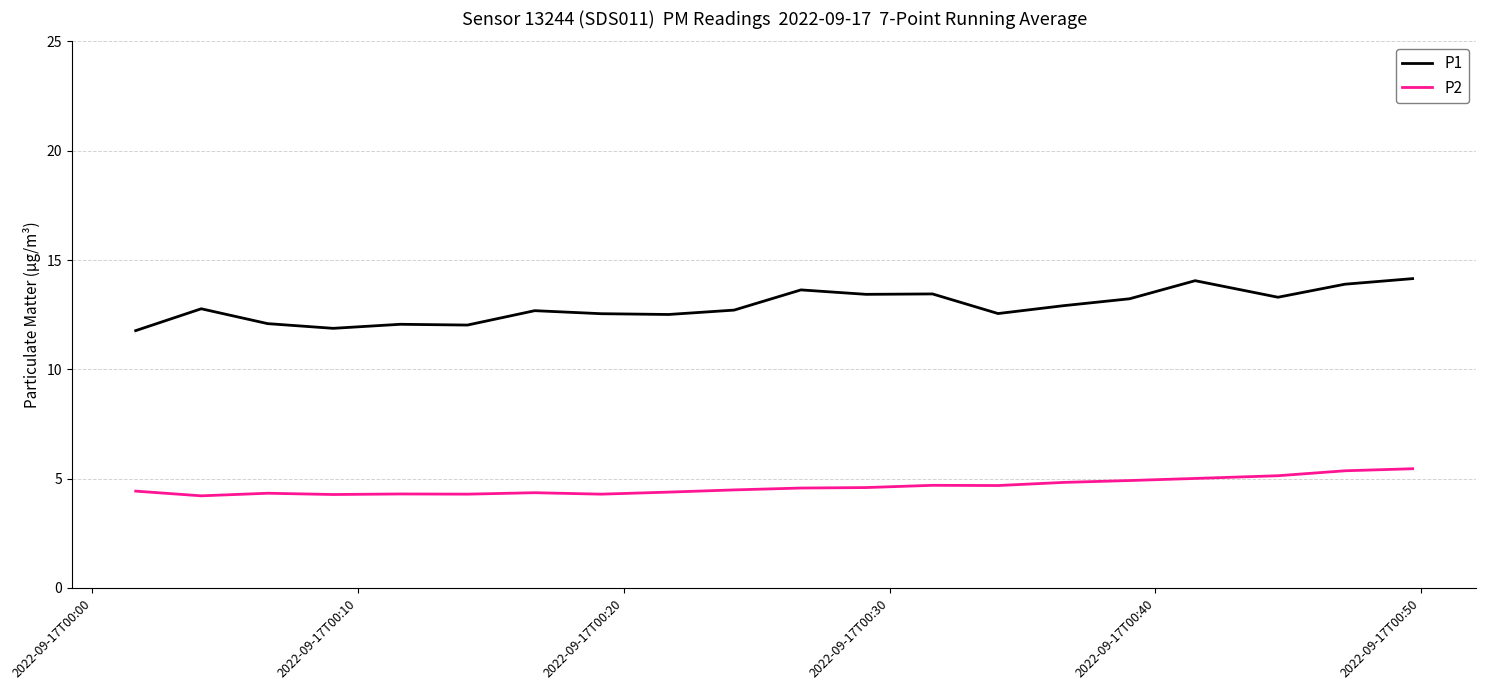

Which series has the largest total across all categories?

P1